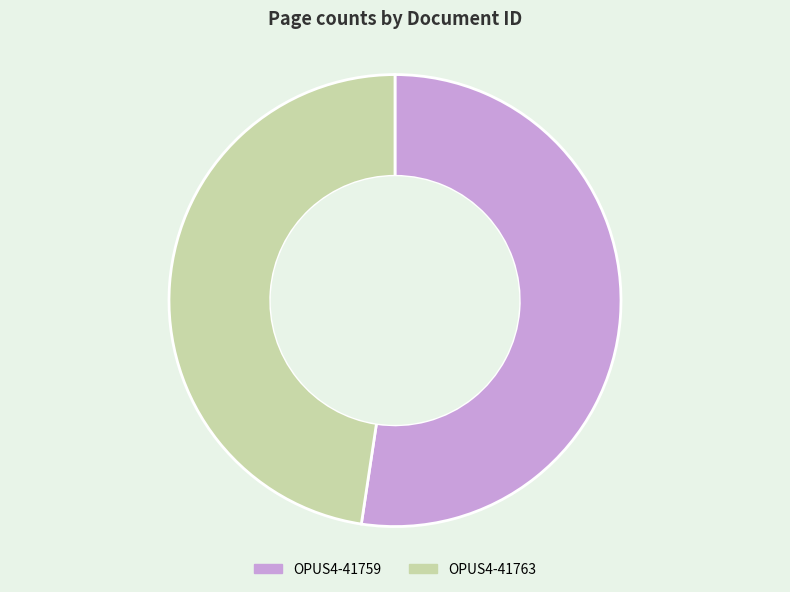

Rank the categories by value from highest to lowest.

OPUS4-41759, OPUS4-41763